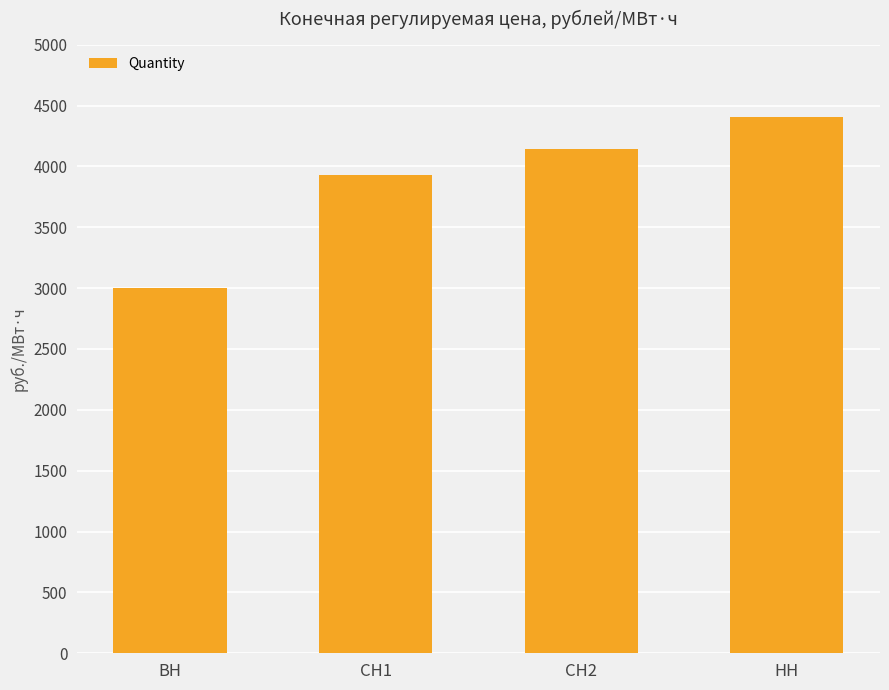

Is it true that the value at НН is 4405.5?

True